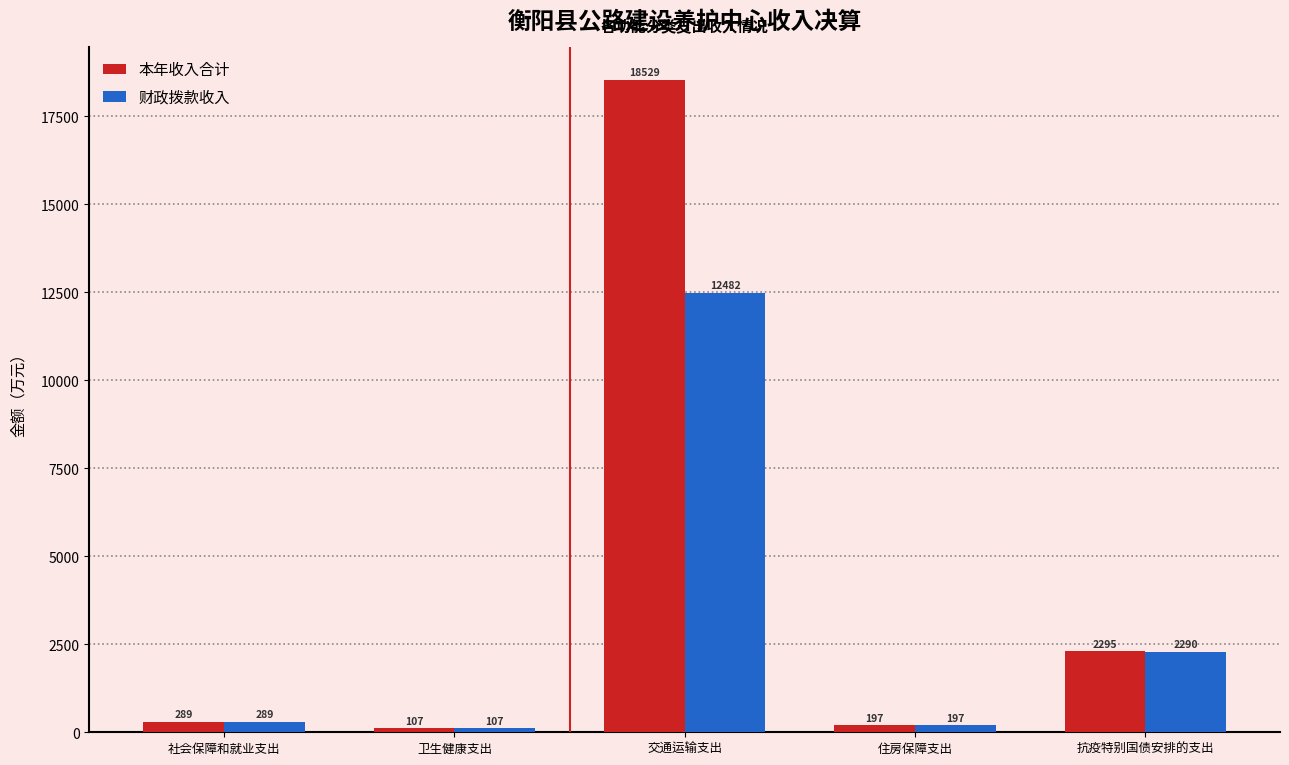

The 本年收入合计 series shows 8318.1 at 交通运输支出. True or false?

False